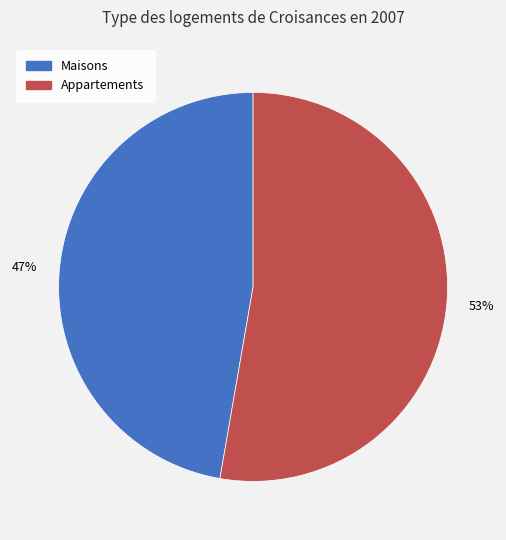

To the nearest percent, what is the average slice percentage?

50%